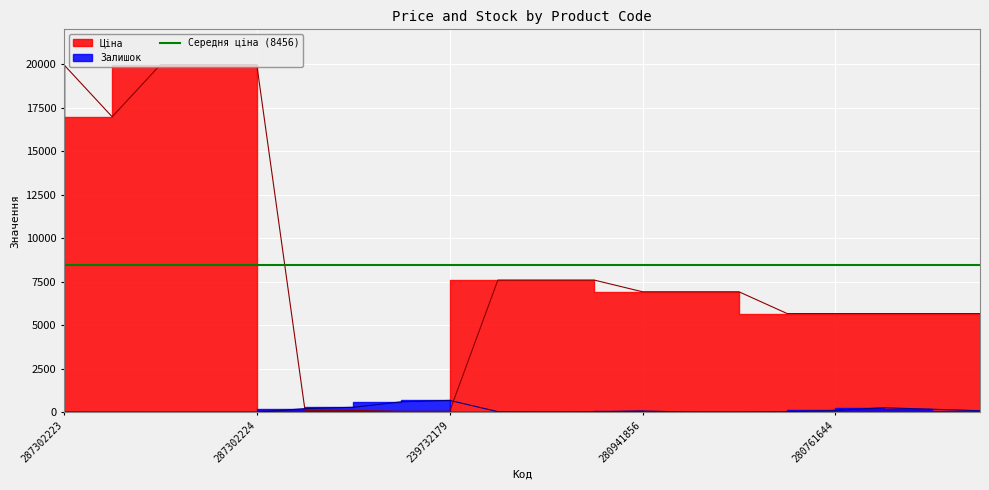

What is the difference between the Ціна values at 280761056 and 287302225?

14290.3